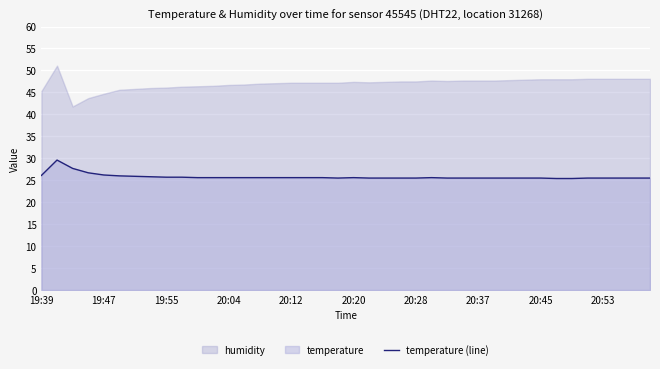

How many points are lower than both their immediate neighbors (excluding endpoints)?

1